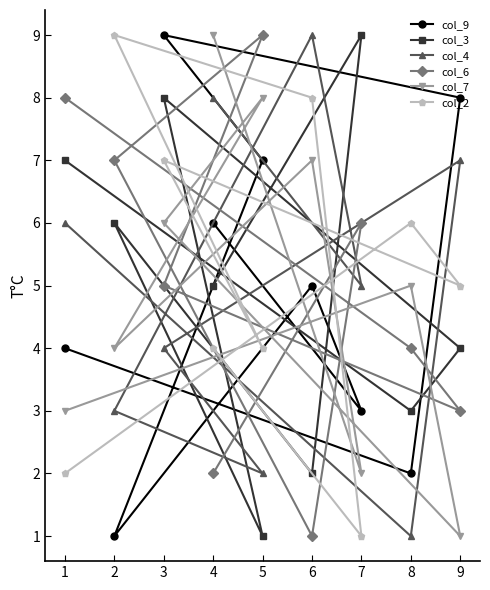

Rank the categories by col_6 value from highest to lowest.

5, 1, 2, 7, 3, 8, 9, 4, 6